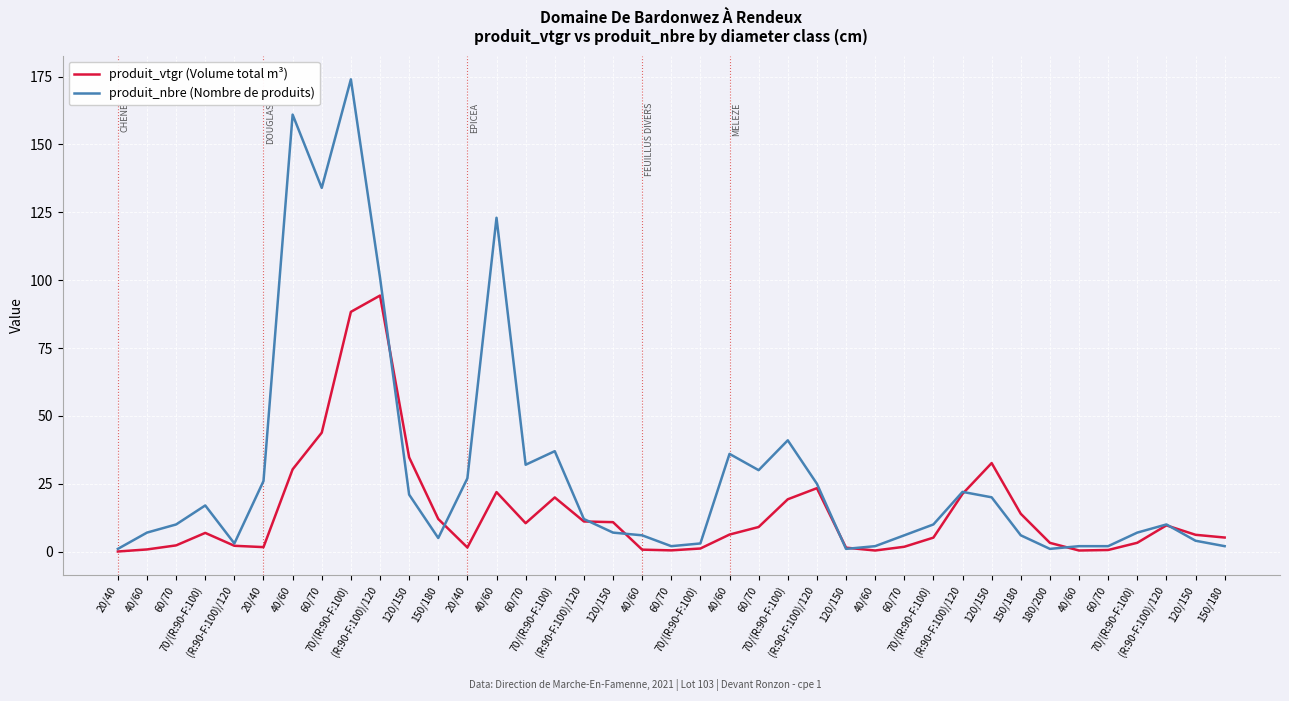

List the series in order of their overall mean, highest first.

produit_nbre (Nombre de produits), produit_vtgr (Volume total m³)